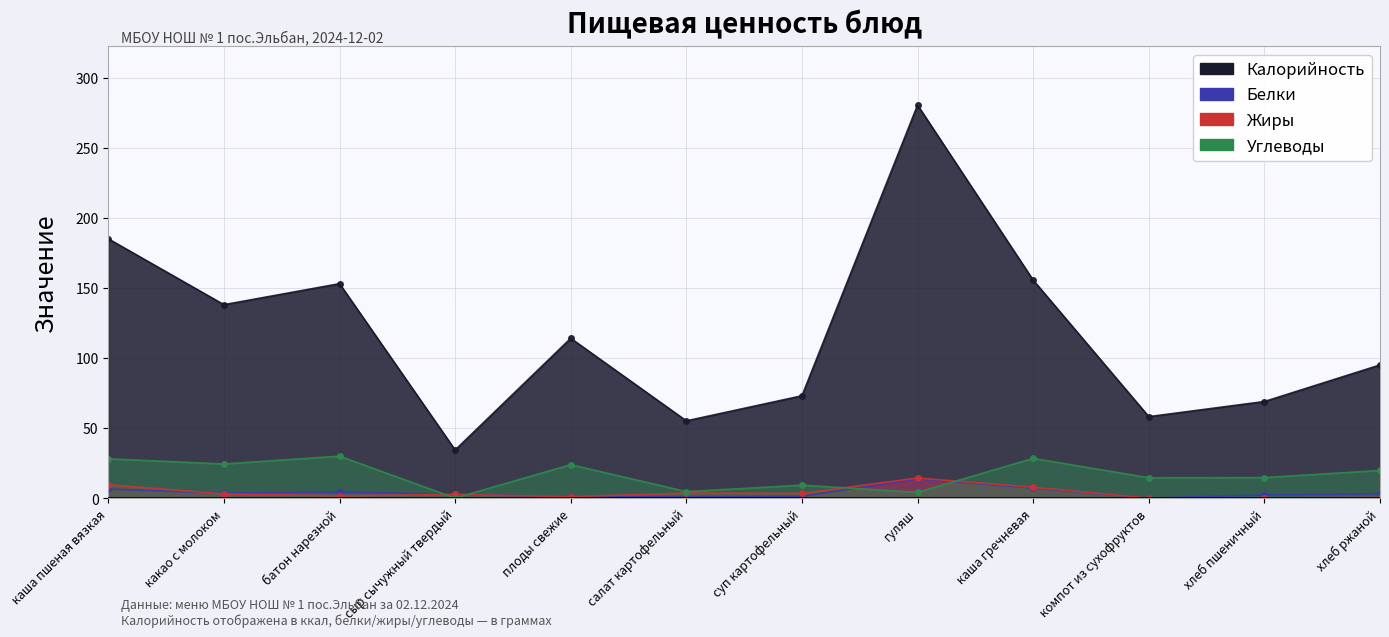

Is it true that Углеводы equals 6.1 at гуляш?

False